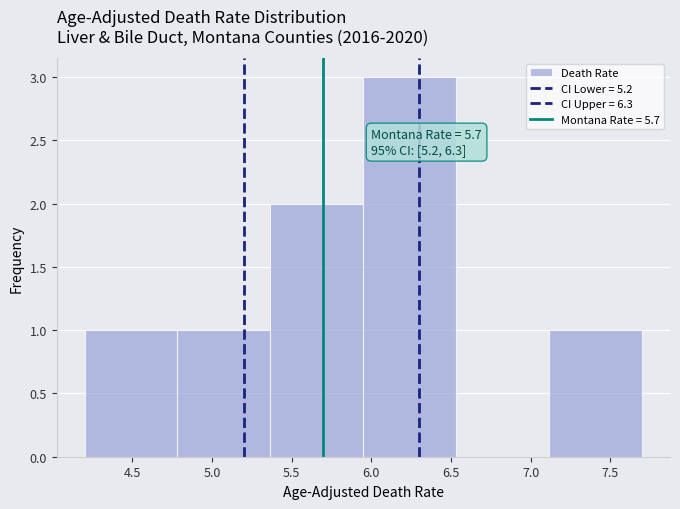

Over which range of the x-axis is the bar tallest?

5.95 to 6.55